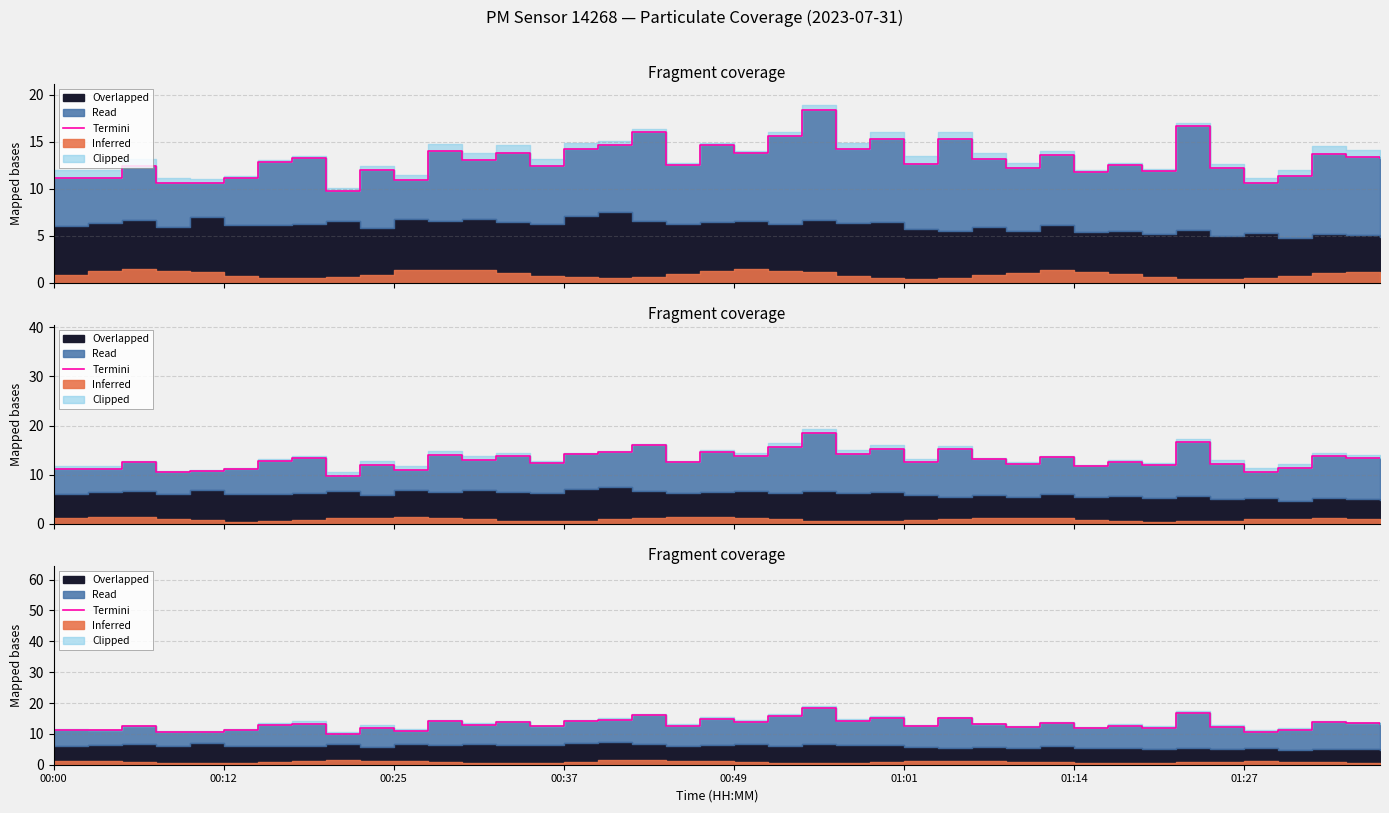

Is it true that the value at 22 is 18.4?

True